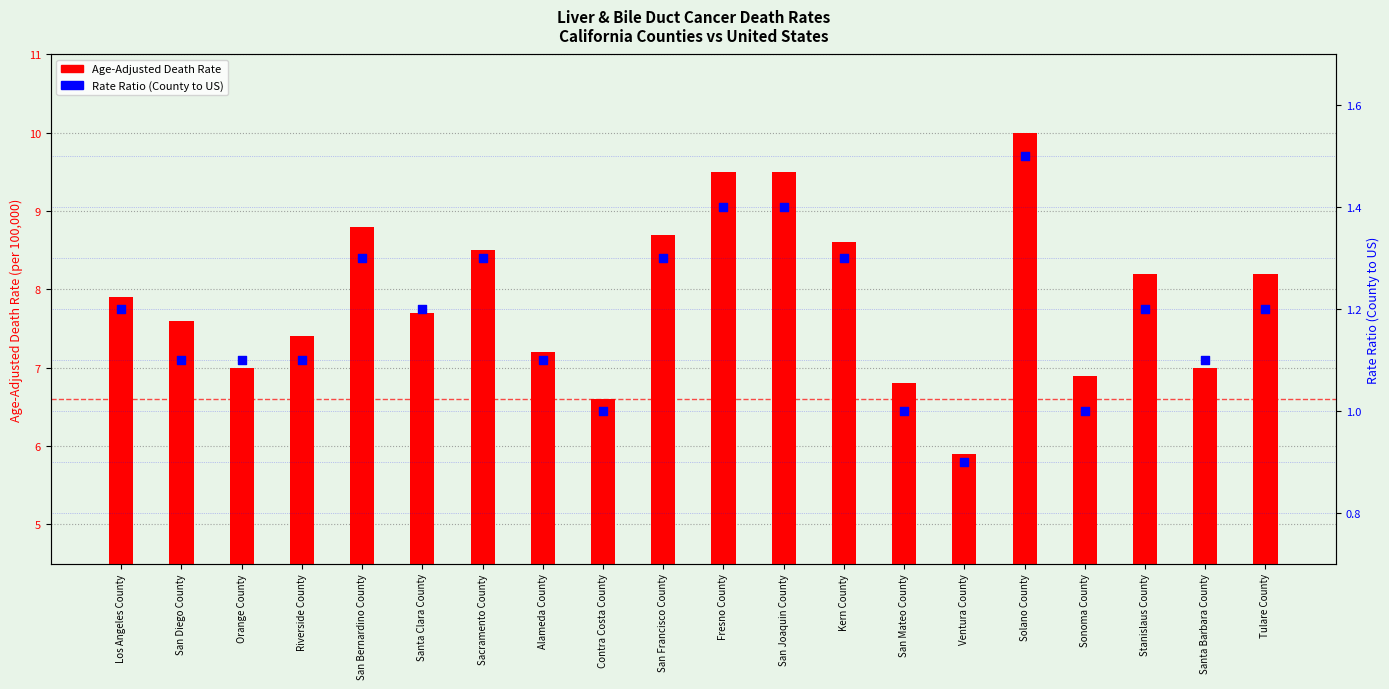

Which series contains the lowest Y value?

Rate Ratio (County to US)